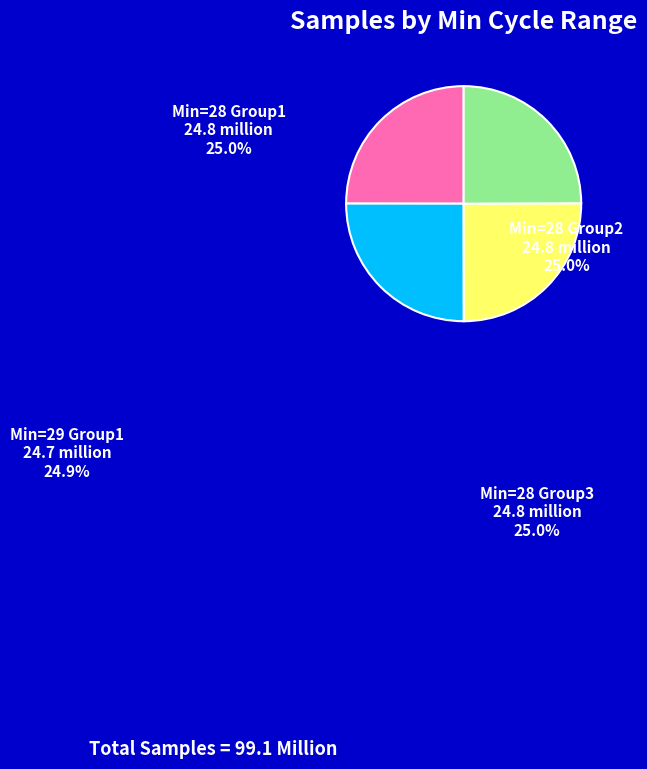

Is it true that Min=29 Group1 is 25% of the pie?

True